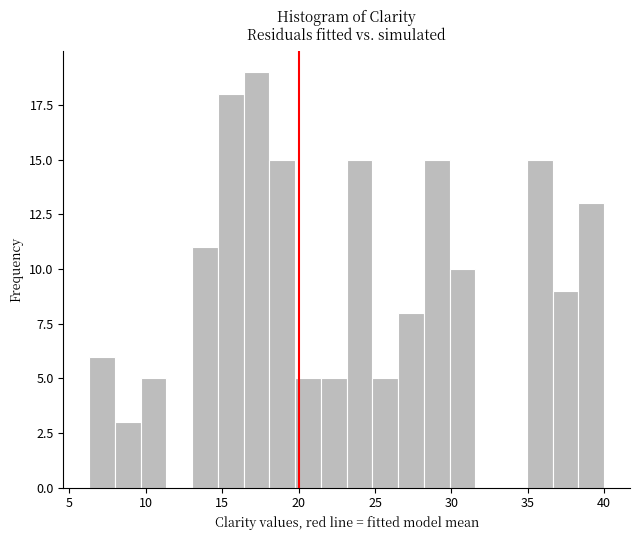

Around what value on the x-axis is the tallest bar? Give the approximate position of its centre, as read against the axis.

17.5